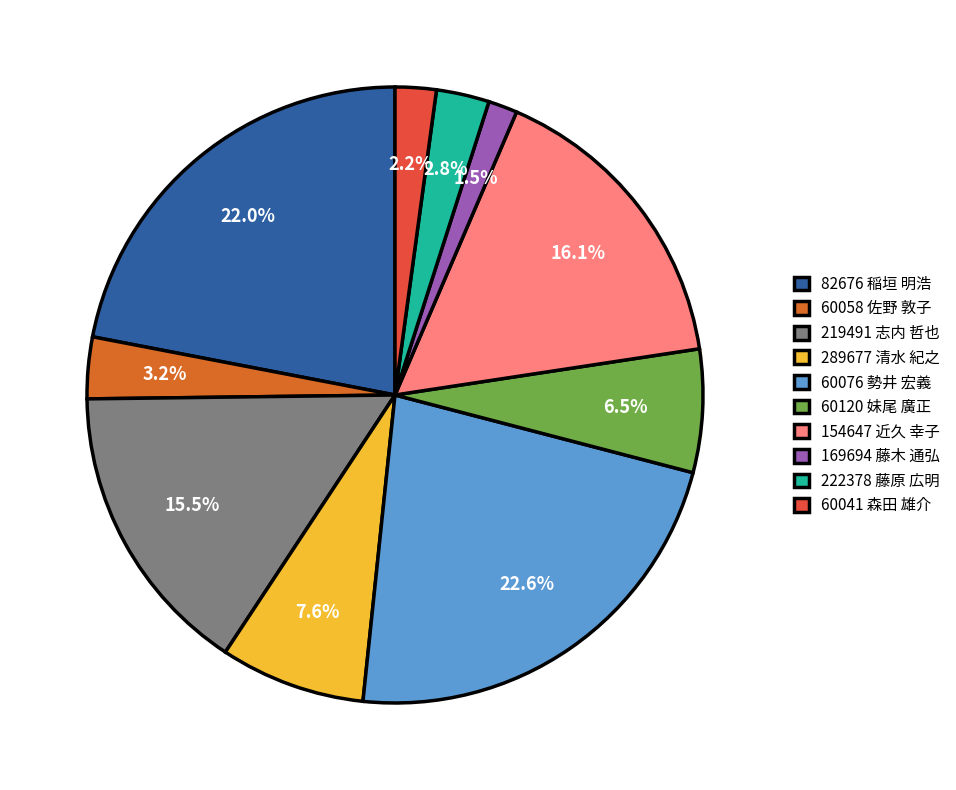

To the nearest percent, what portion does 60058 佐野 敦子 represent?

3%